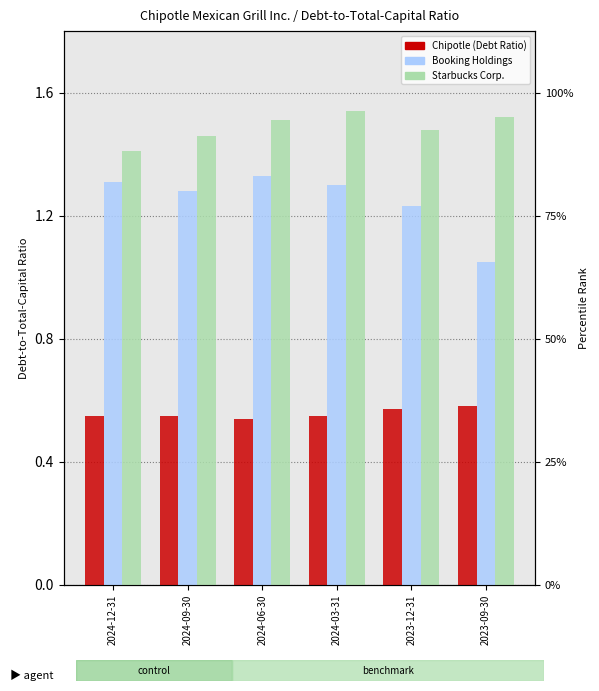

Which series changed the most between 2024-12-31 and 2024-03-31?

Starbucks Corp.